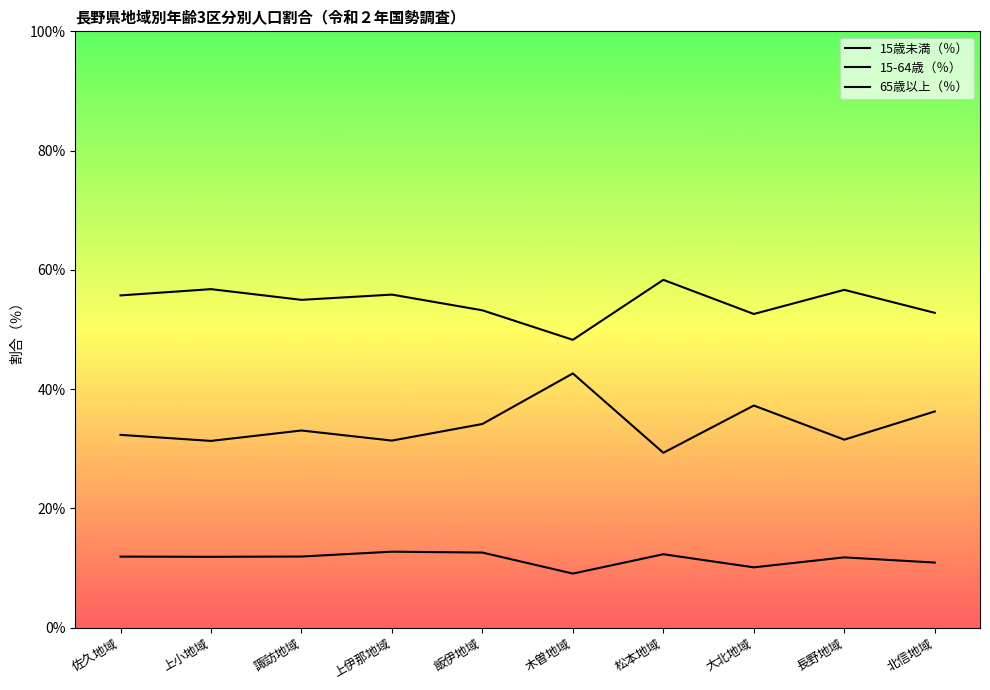

What is the total value across all series at 諏訪地域?

100.0